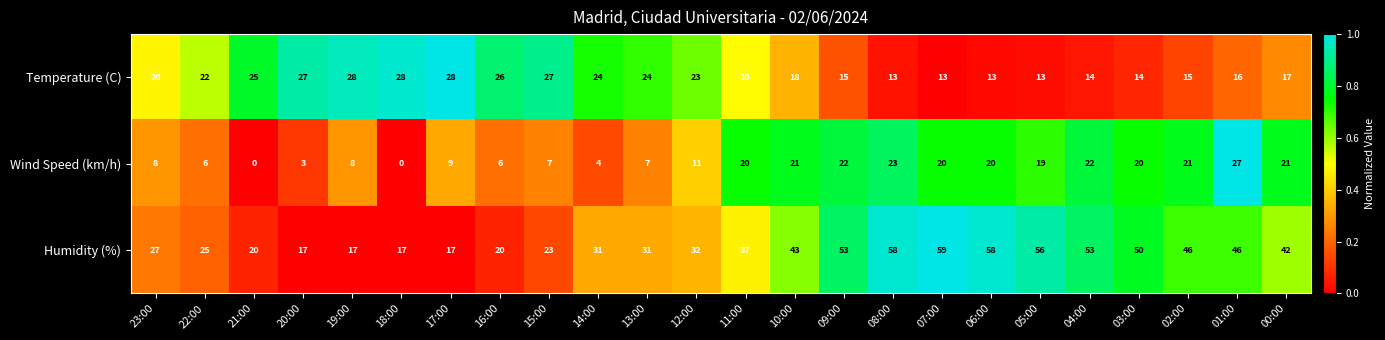

At which label is Wind Speed (km/h) closest to 13?

12:00